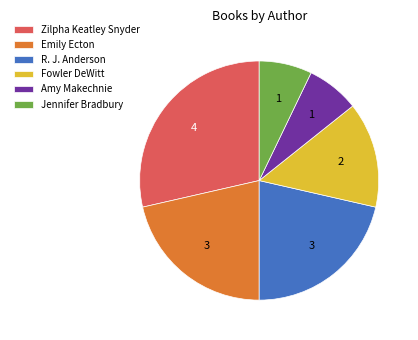

Is there a majority slice in this chart?

No